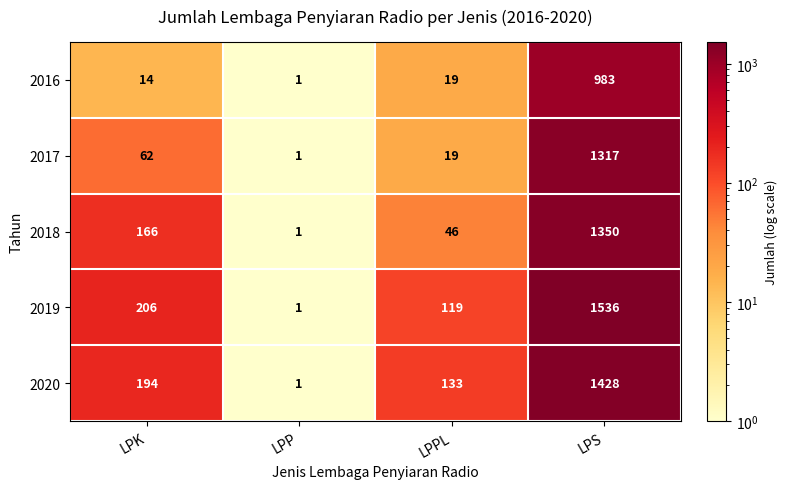

True or false: 2019 has a value of 119 at LPPL.

True